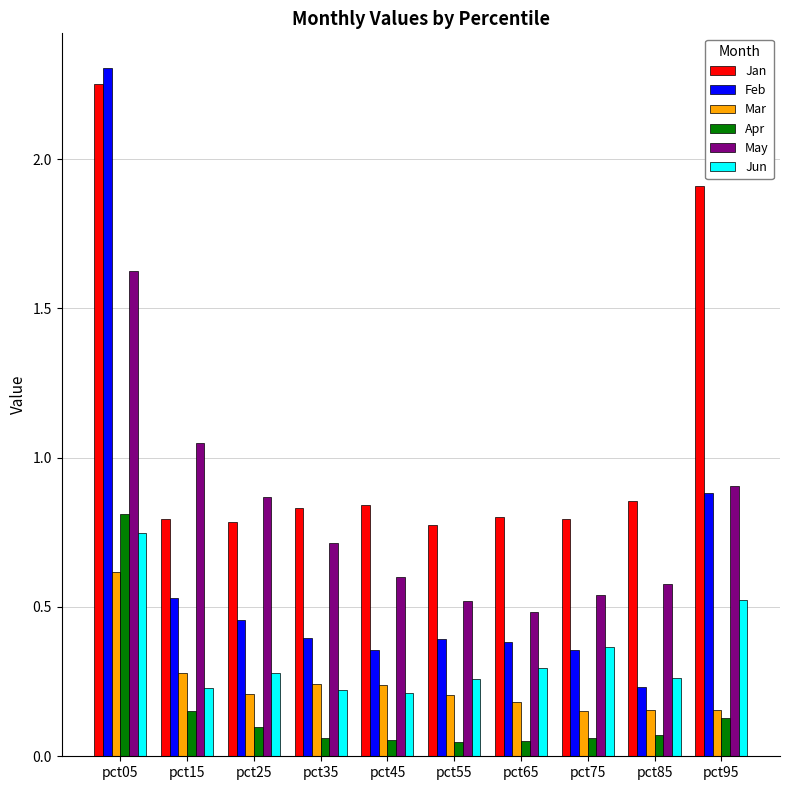

Which series has the largest range (max minus min)?

Feb